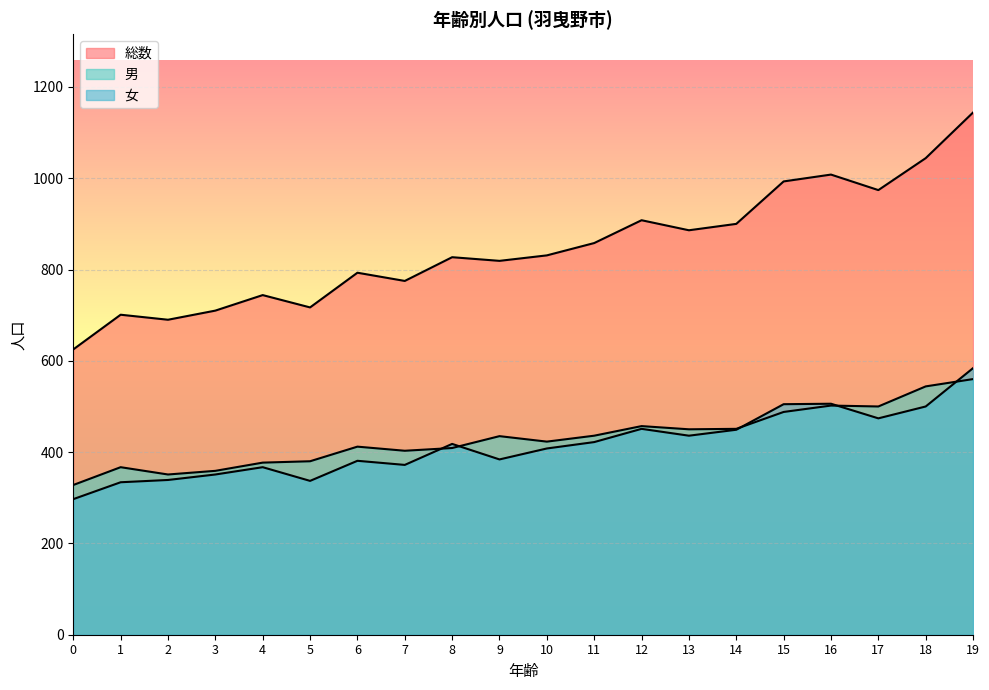

How many lines are shown in the chart?

3